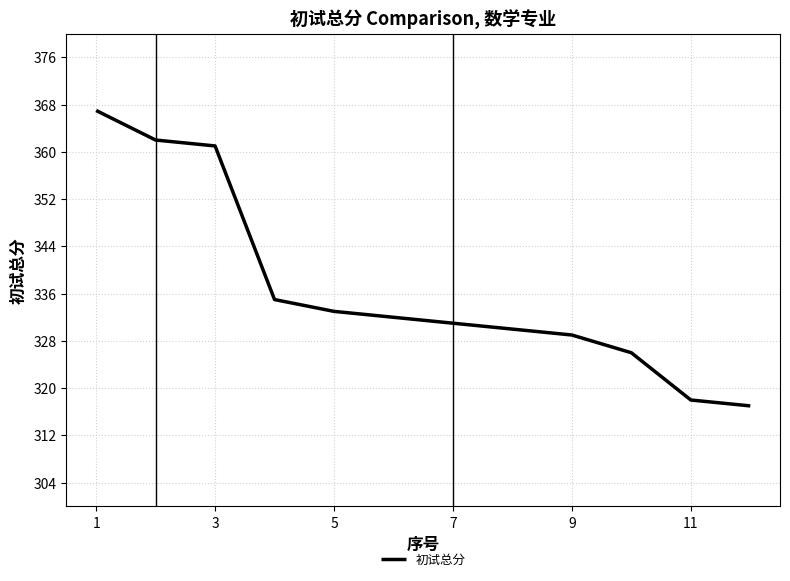

What is the difference between the maximum and minimum values?

50